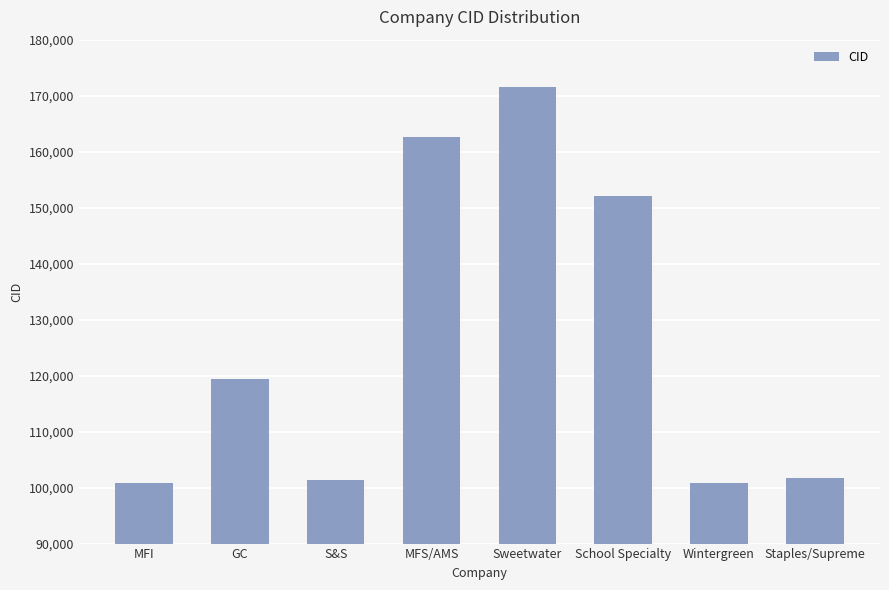

Read the value at S&S.

101309